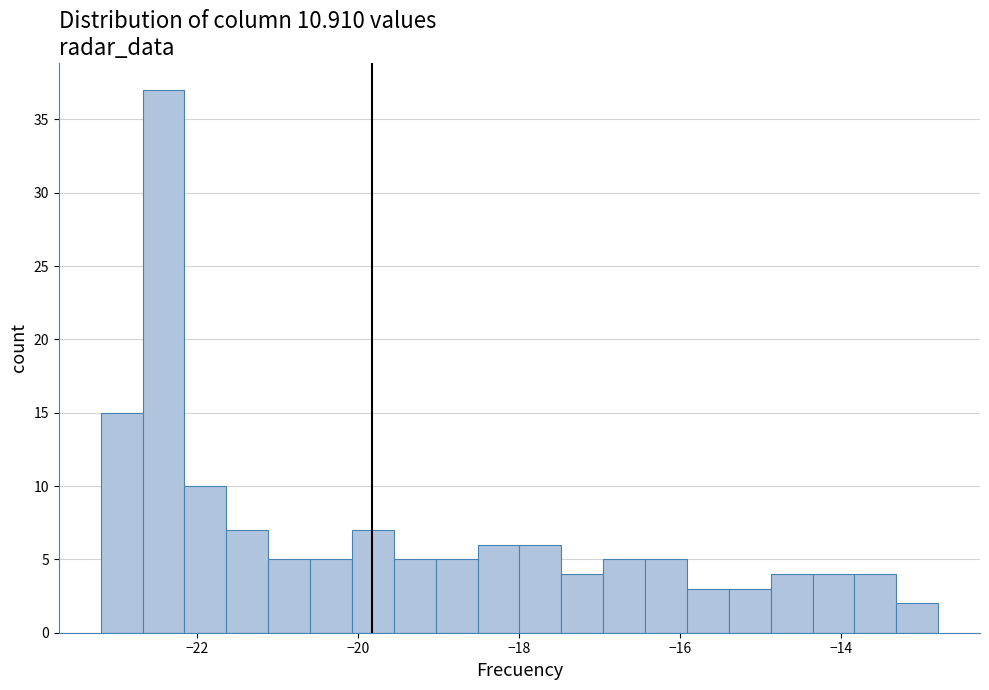

Around what value on the x-axis is the tallest bar? Give the approximate position of its centre, as read against the axis.

-22.4